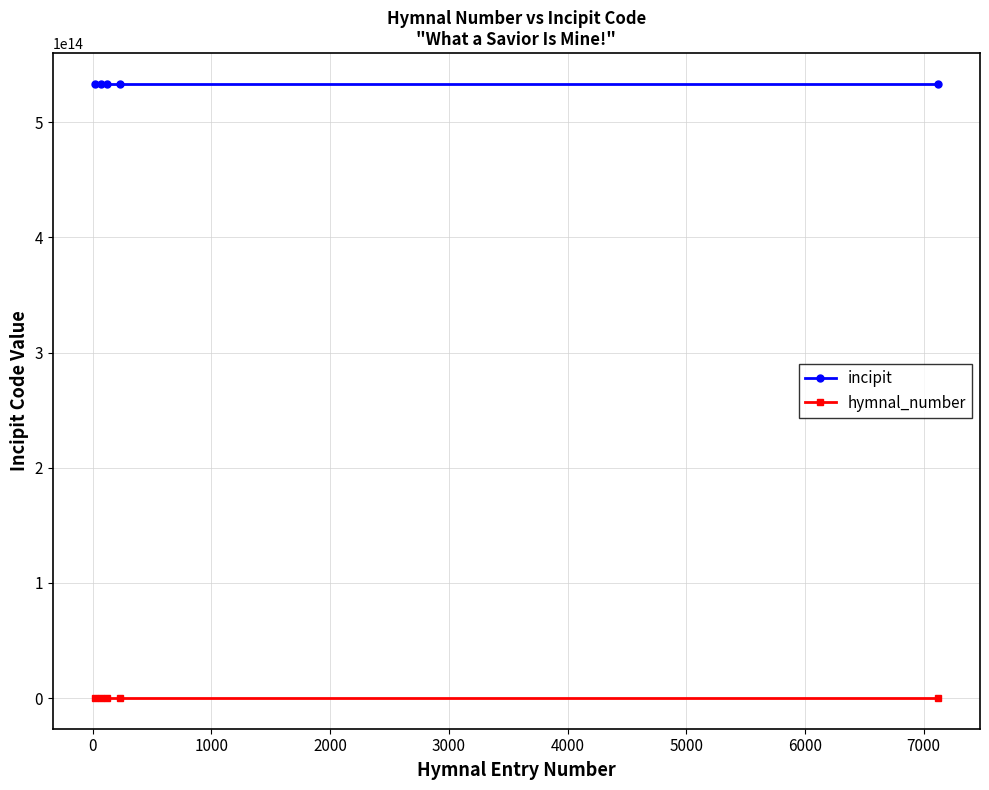

List the series in order of their overall mean, highest first.

incipit, hymnal_number